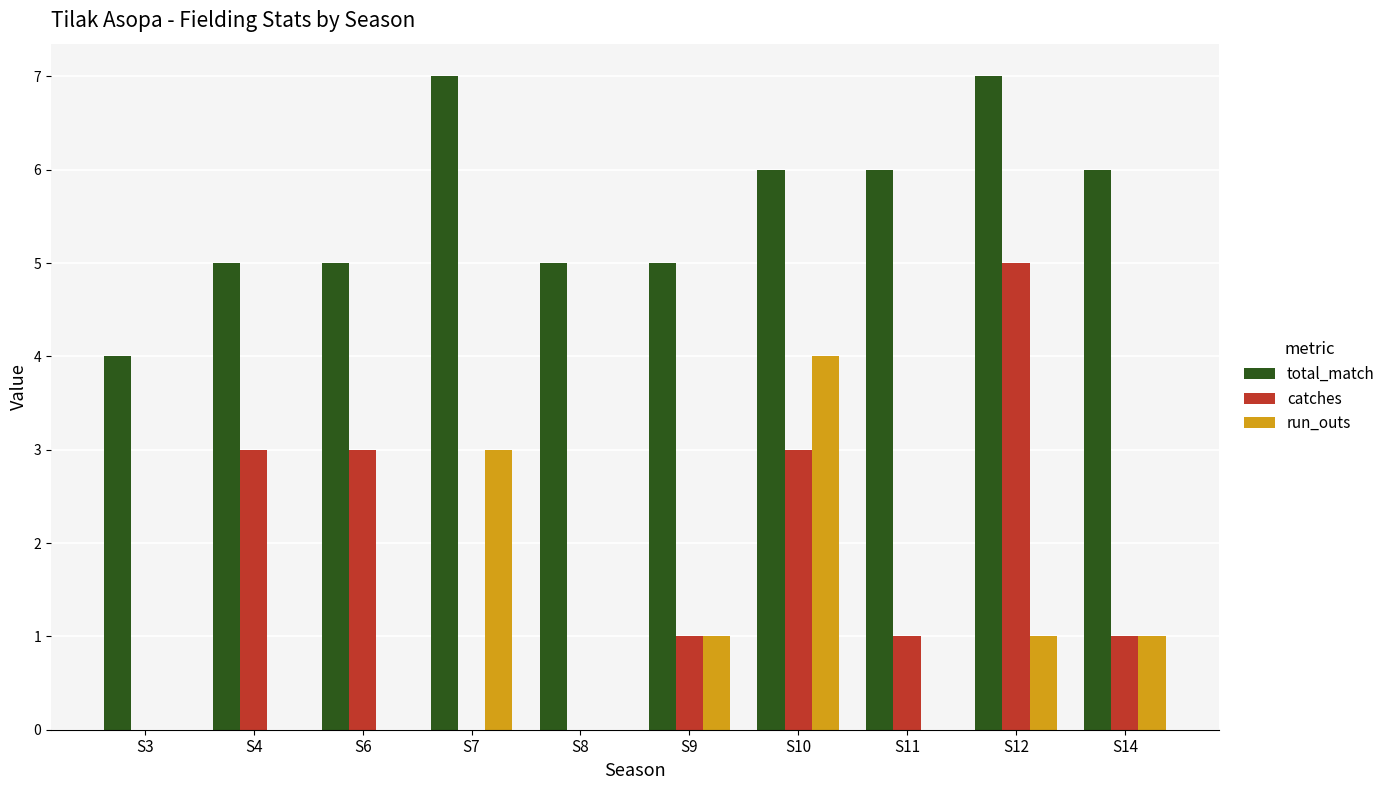

How many distinct data groups are displayed?

3